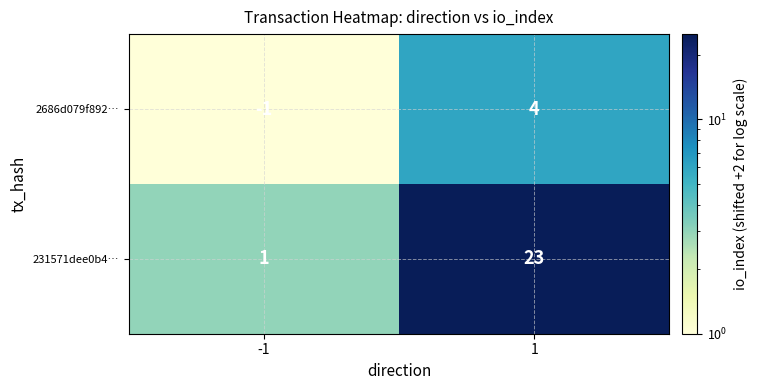

What is the difference between the highest and lowest values at 1?

19